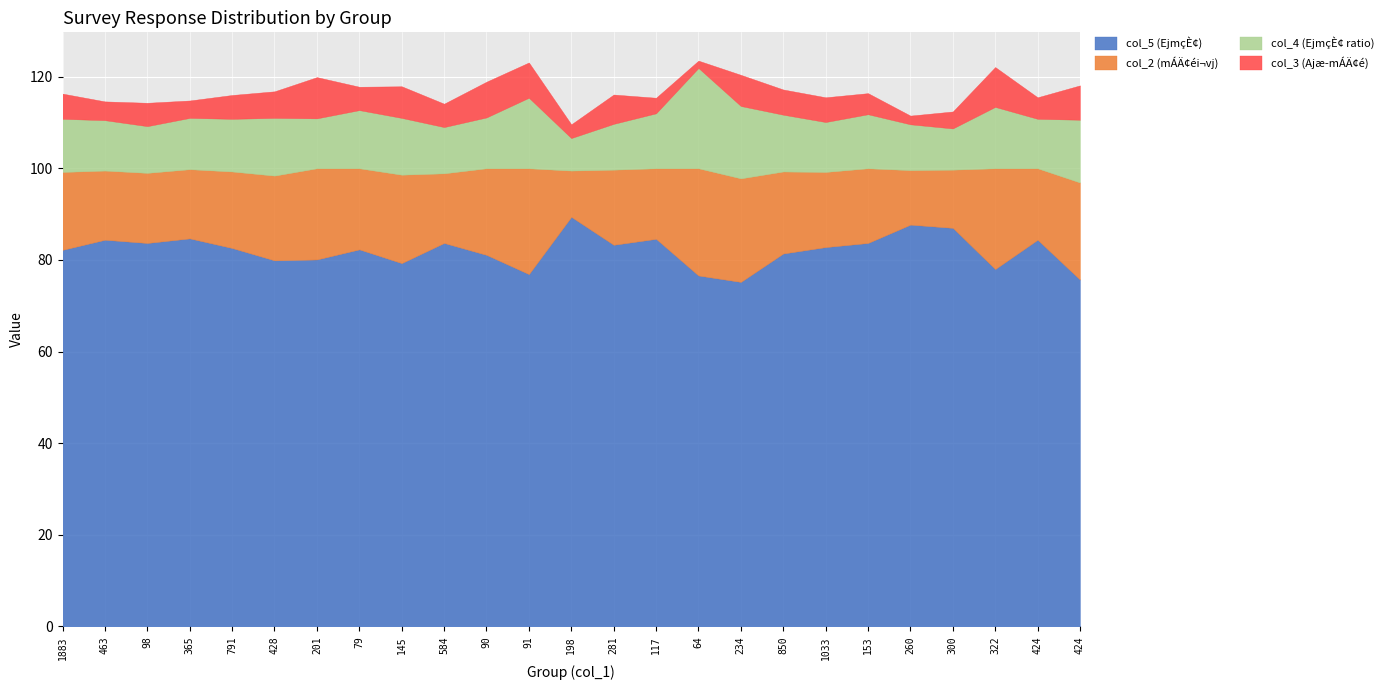

What is the minimum value shown in the chart?

1.6